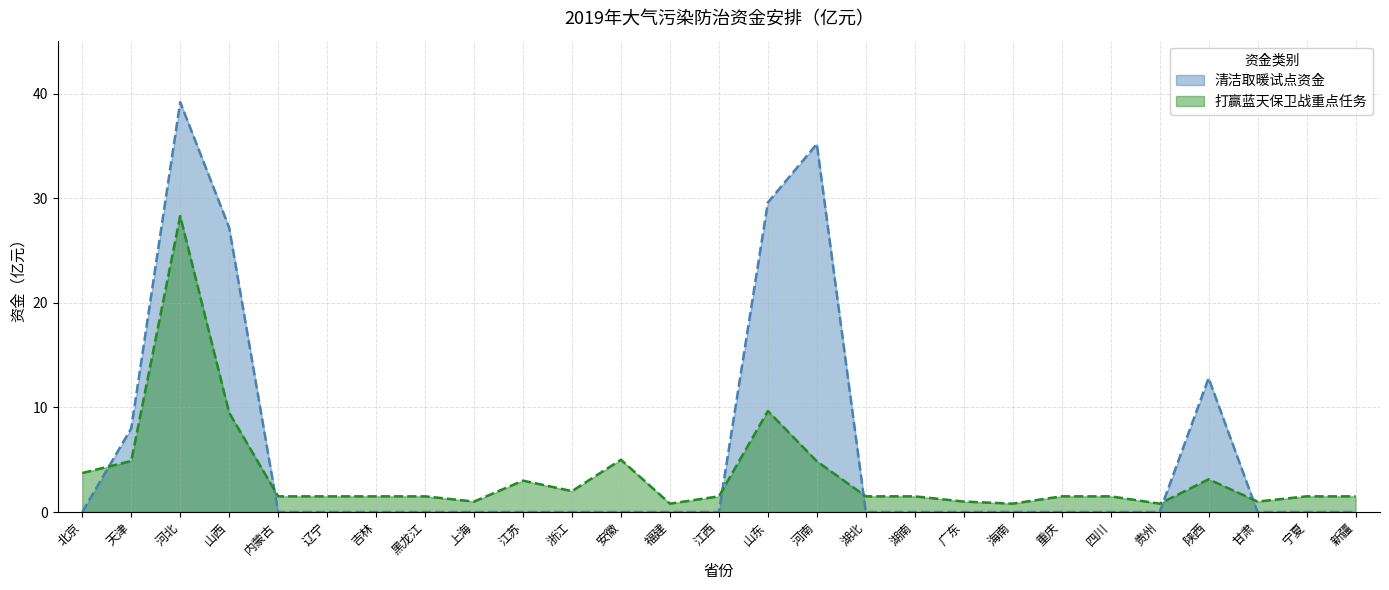

What is the spread (max minus min) of values at 浙江?

2.0